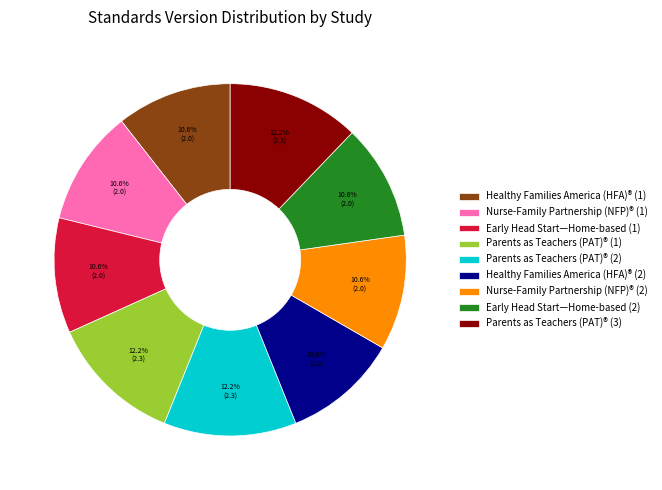

Is there a majority slice in this chart?

No